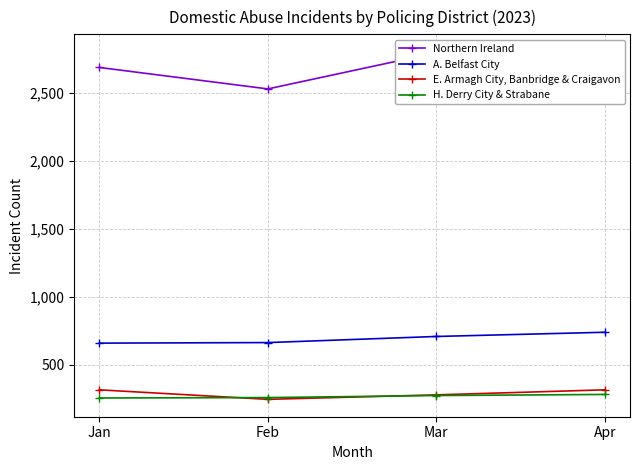

The value of Northern Ireland at Mar is 1690. True or false?

False